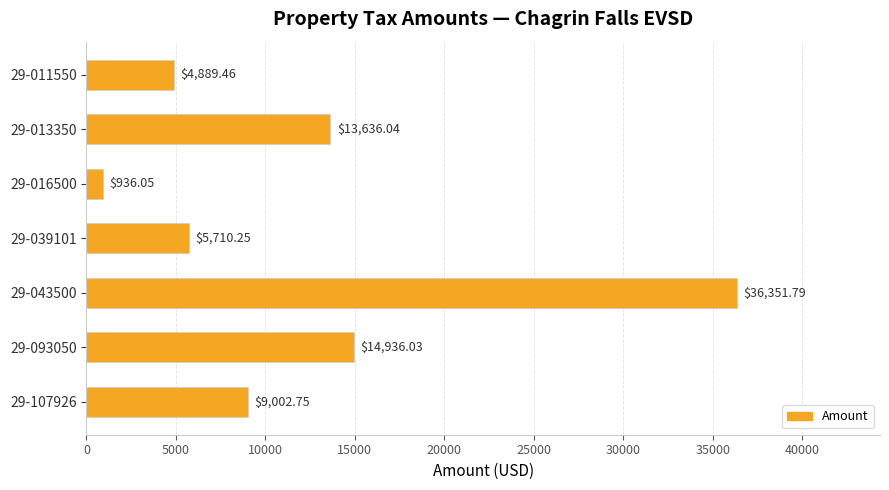

Approximately how many times larger is the value at 29-043500 compared to 29-013350?

2.7